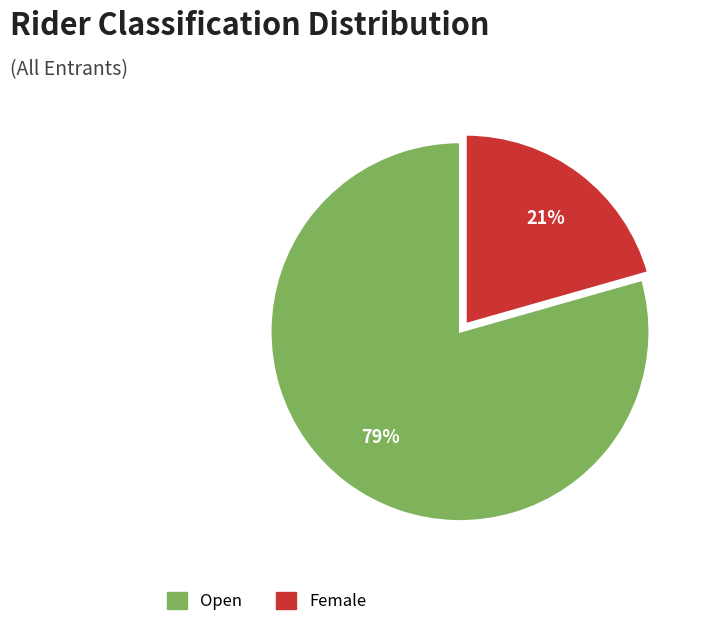

True or false: Female accounts for 21% of the total.

True